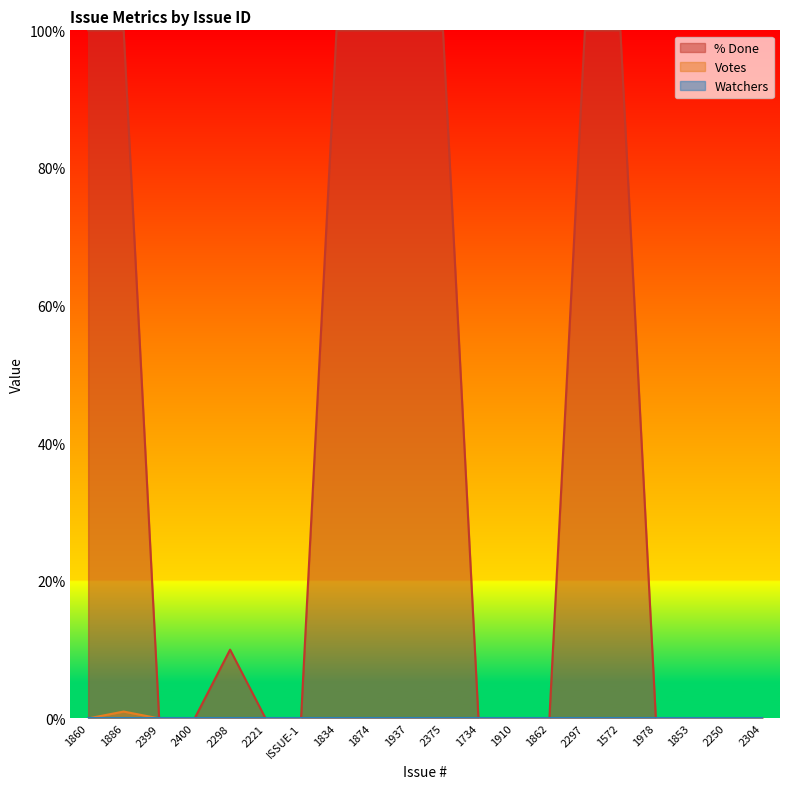

What is the maximum value shown in the chart?

100